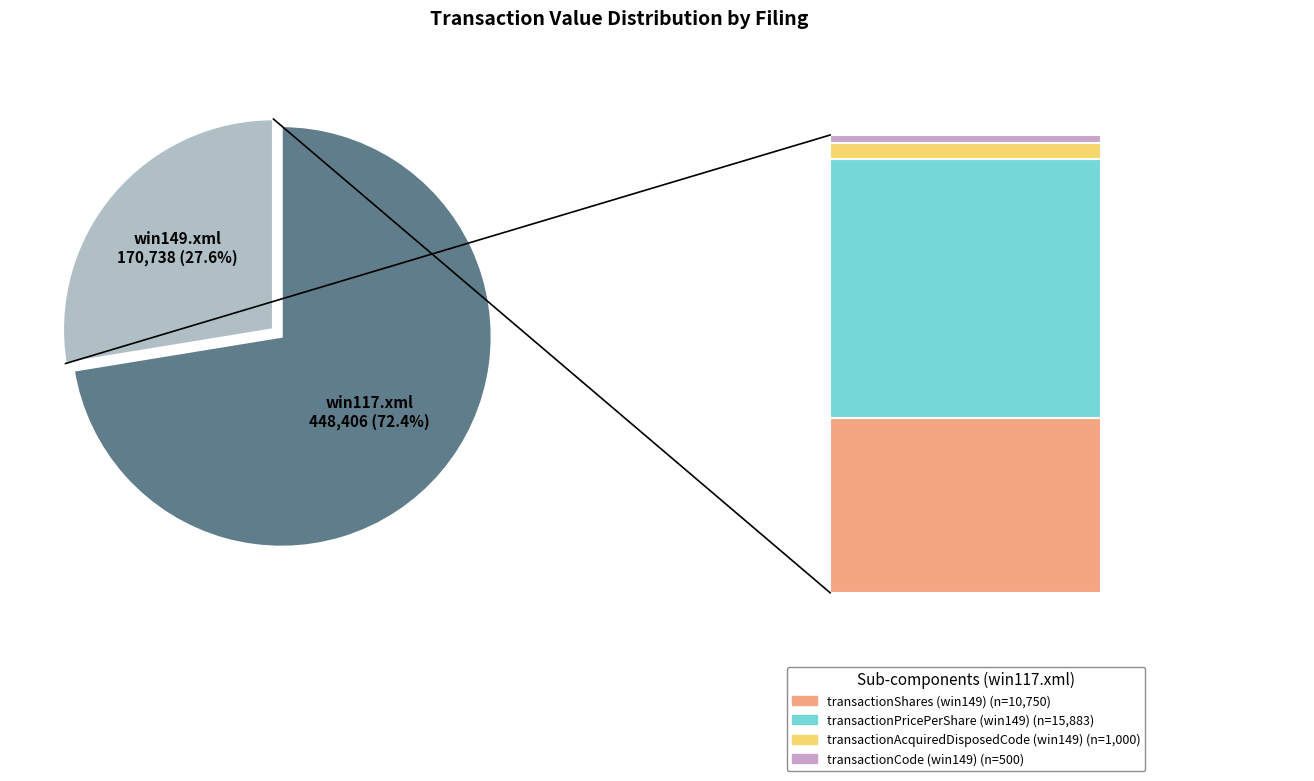

What is the change in value from win149.xml to win117.xml?

+277668